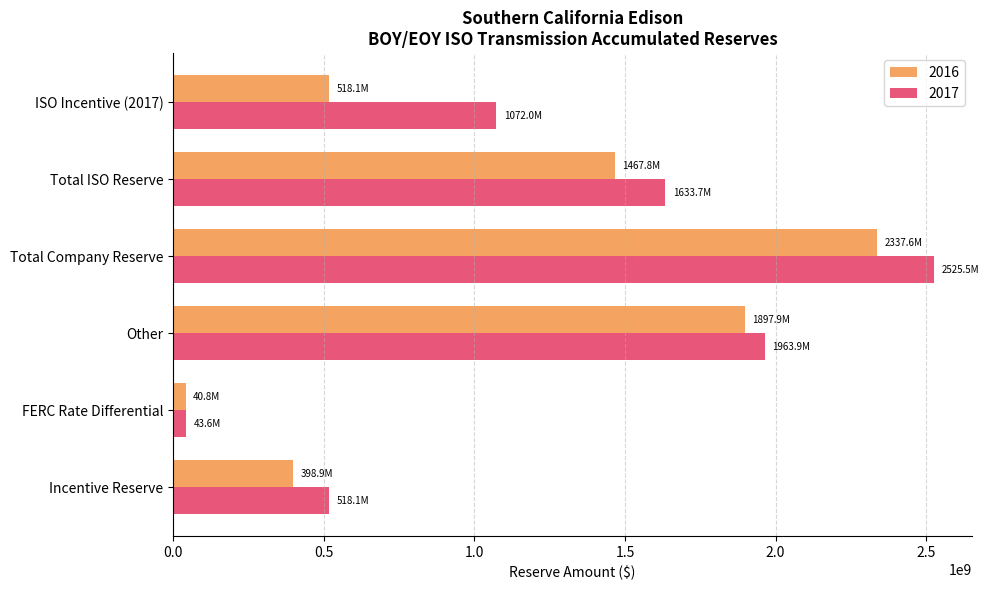

At which label is 2017 closest to 1284555126?

ISO Incentive (2017)